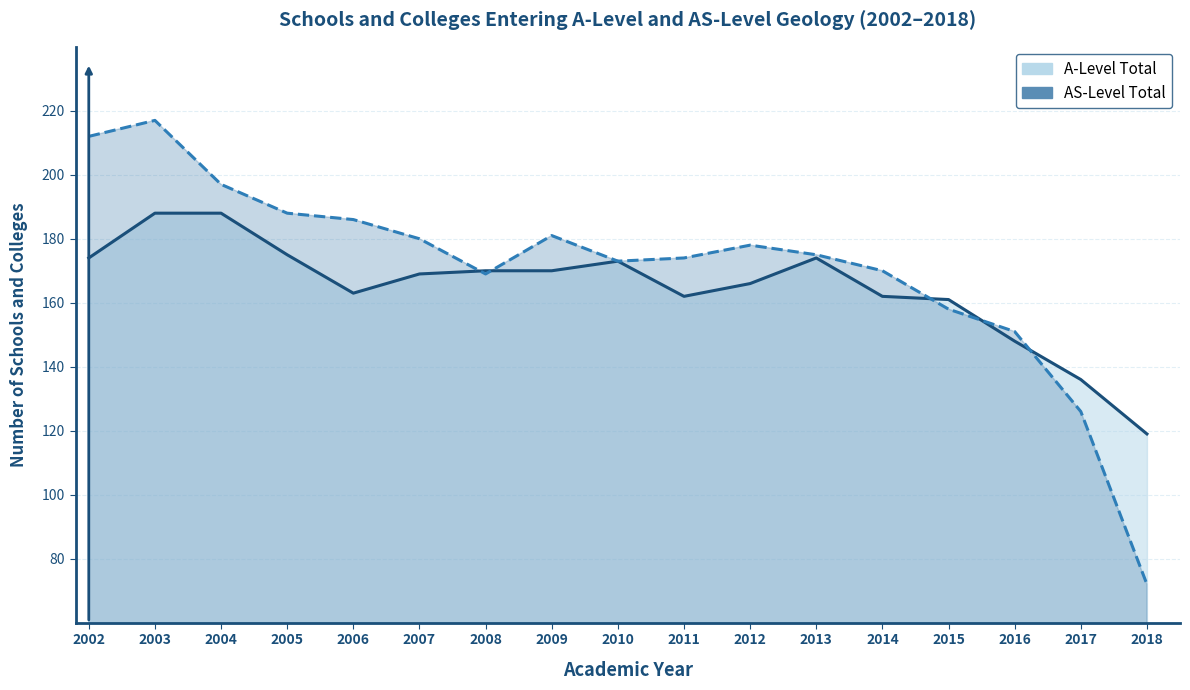

Is it true that A-Level Total equals 162 at 2011?

True